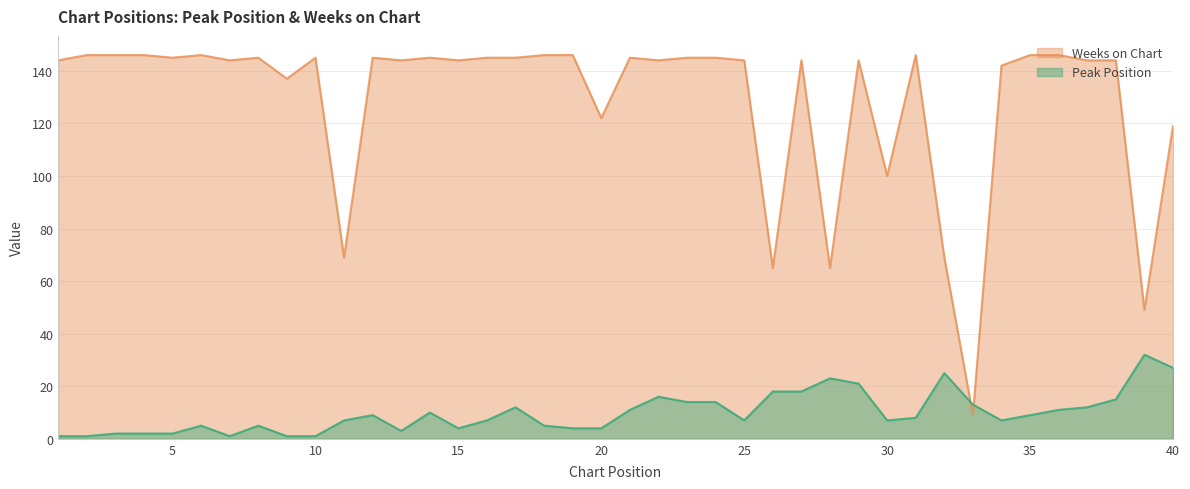

Rank the series at 35 from highest to lowest value.

Weeks on Chart, Peak Position